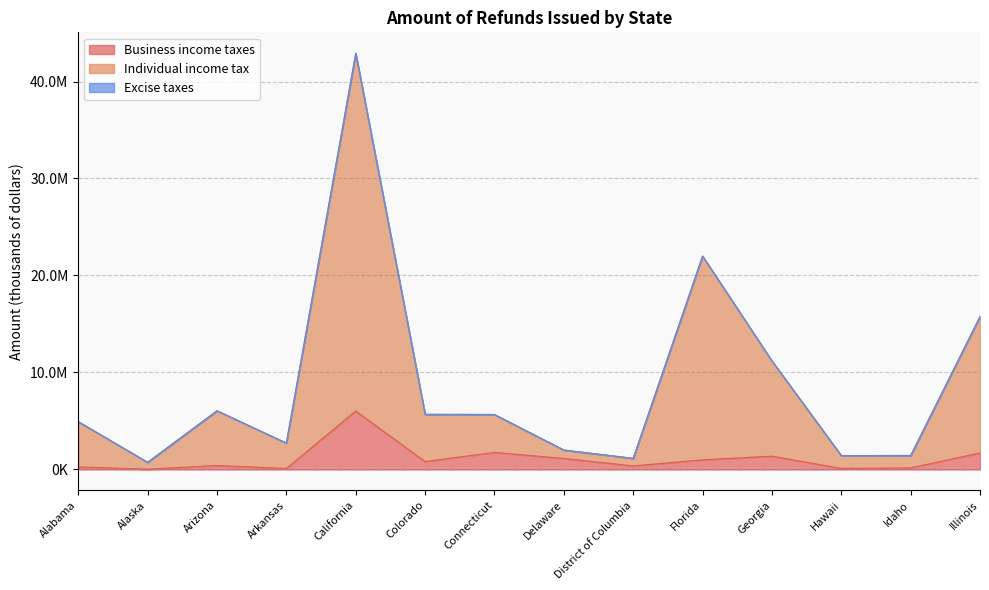

True or false: Business income taxes and Individual income tax intersect in this chart.

False